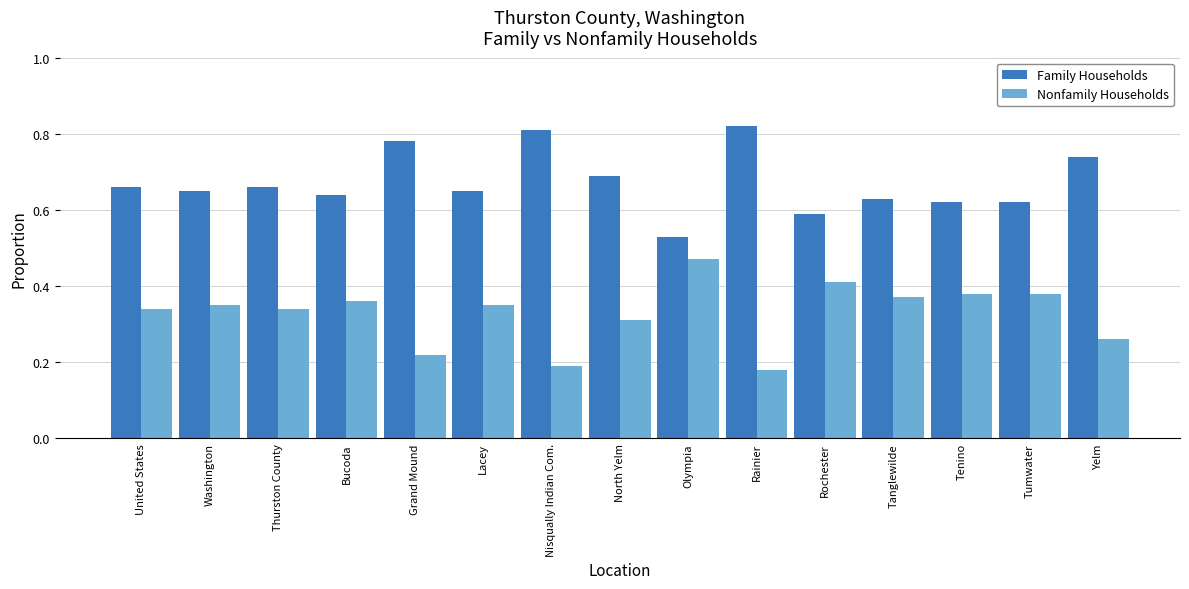

How many bars are there in each group?

2